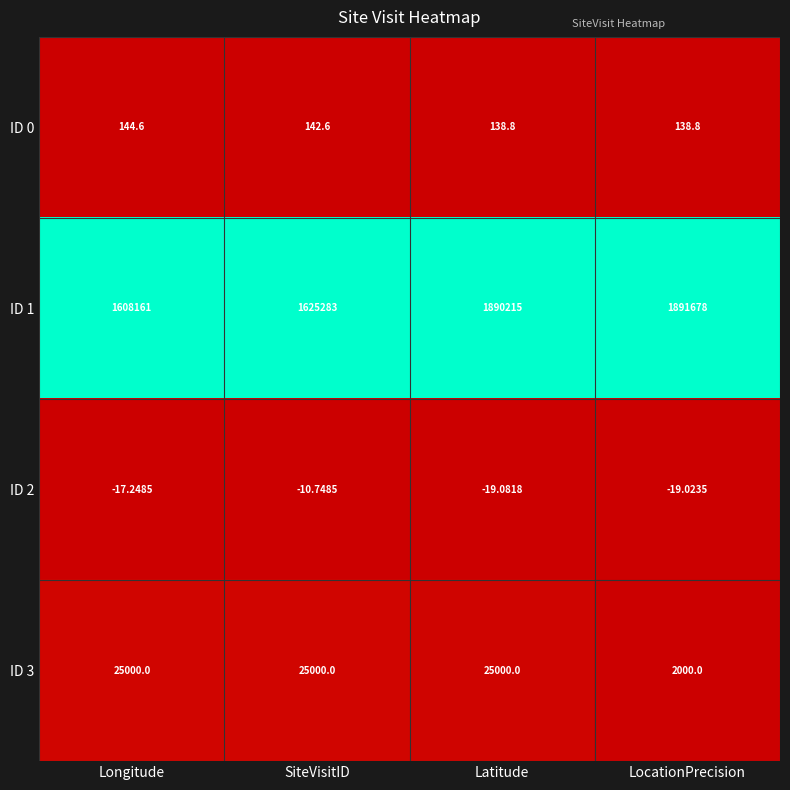

Where is ID 0 nearest to the value 141?

SiteVisitID